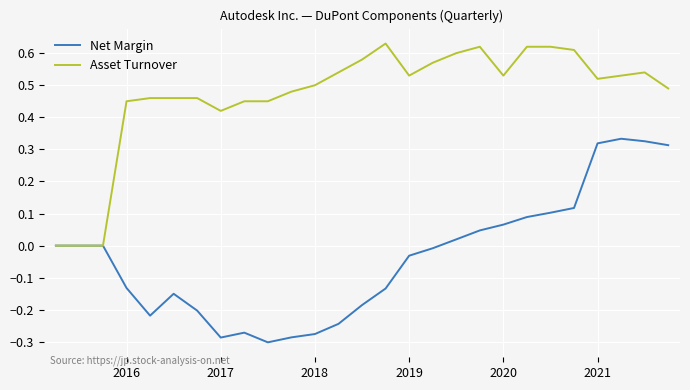

Which series has the largest total across all categories?

Asset Turnover